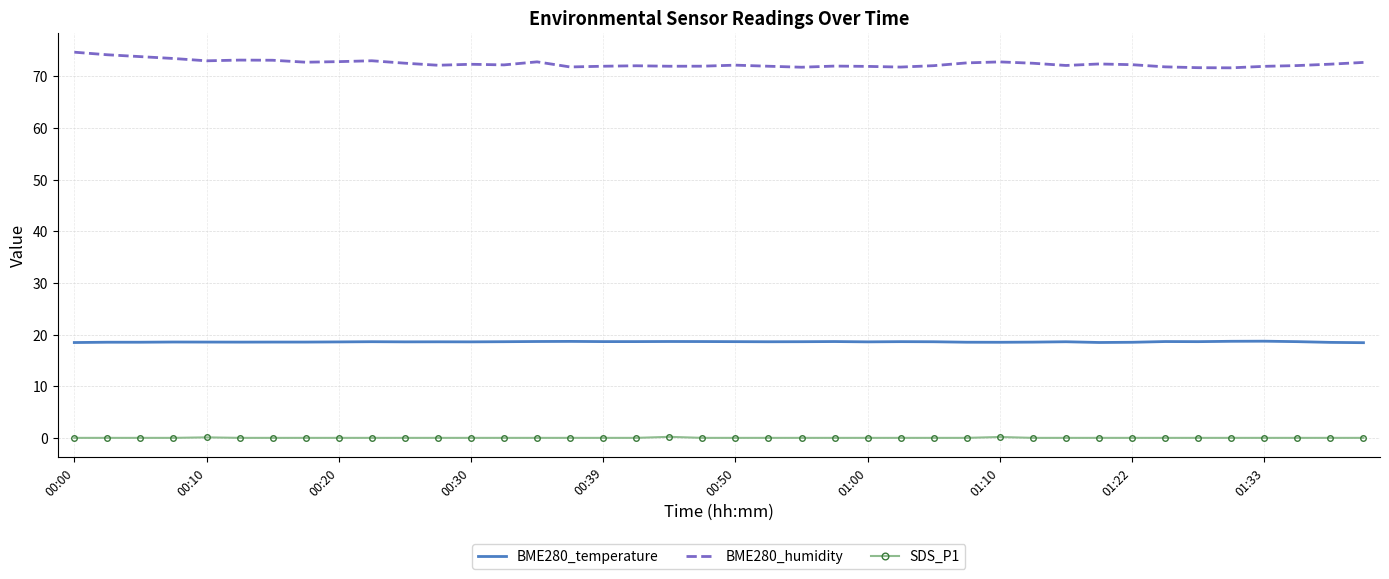

True or false: SDS_P1 and BME280_humidity intersect in this chart.

False